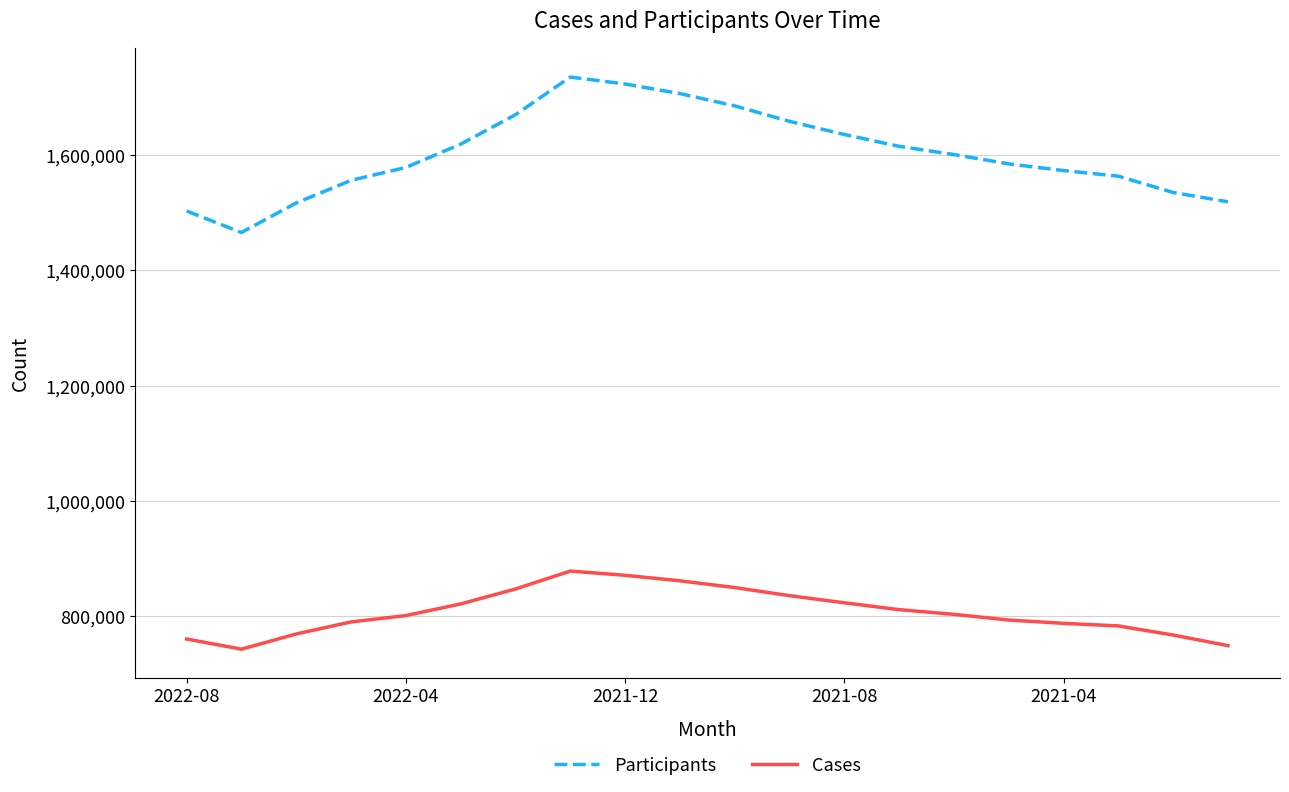

In Cases, how many points are higher than both neighbors (excluding endpoints)?

1